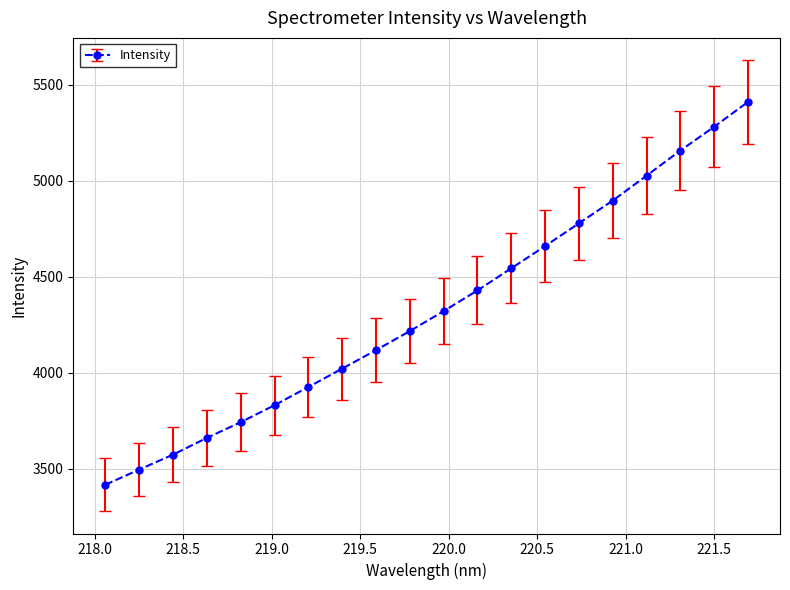

What is the sum of all values?

86514.5